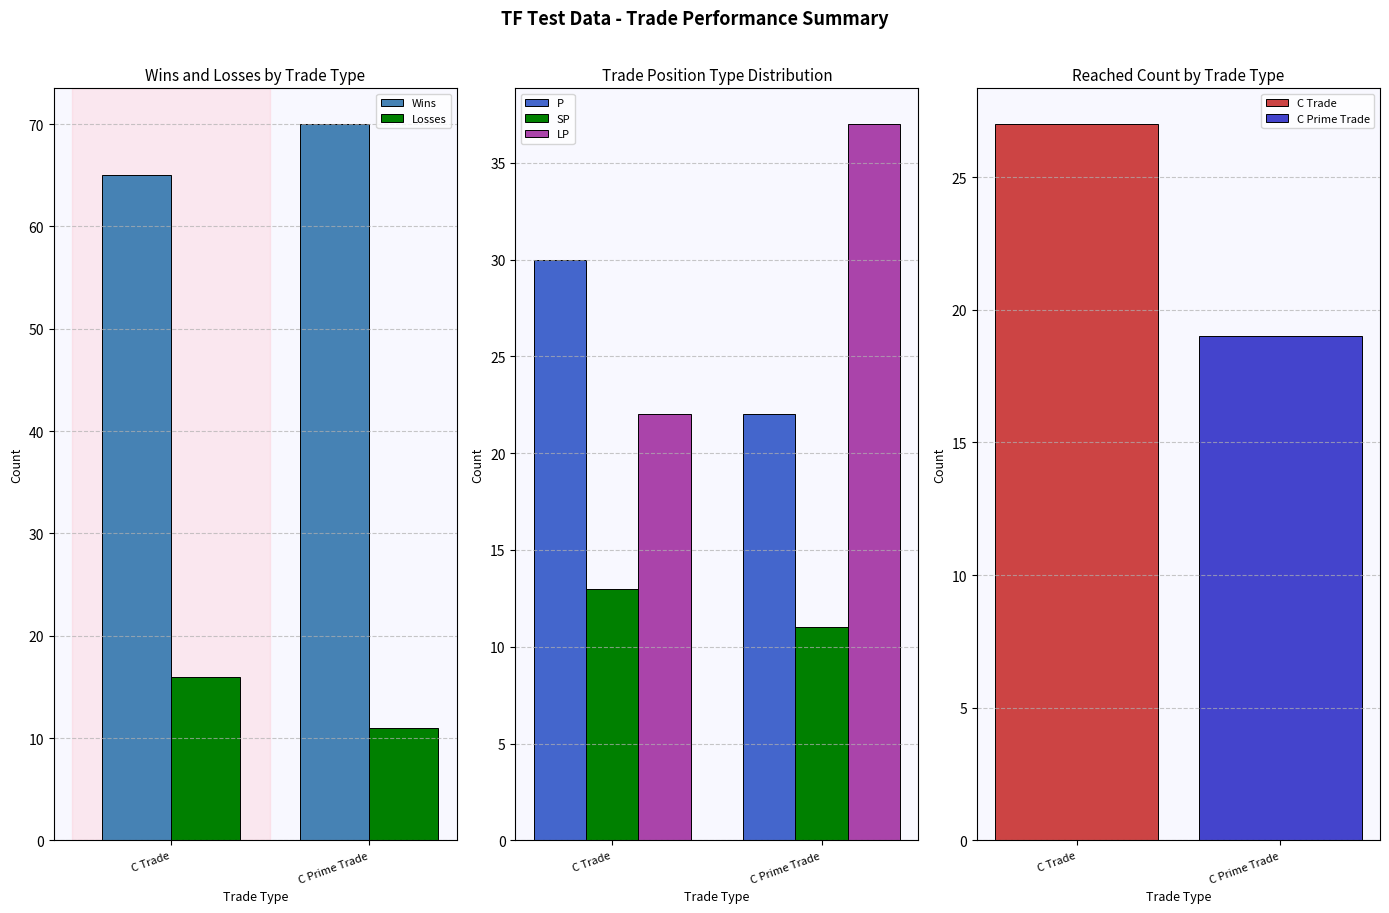

True or false: Losses has a value of 16 at C Trade.

True